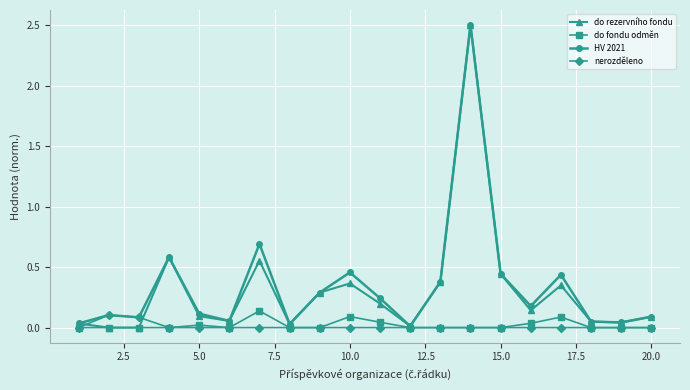

Which series has the widest spread of values?

do rezervního fondu